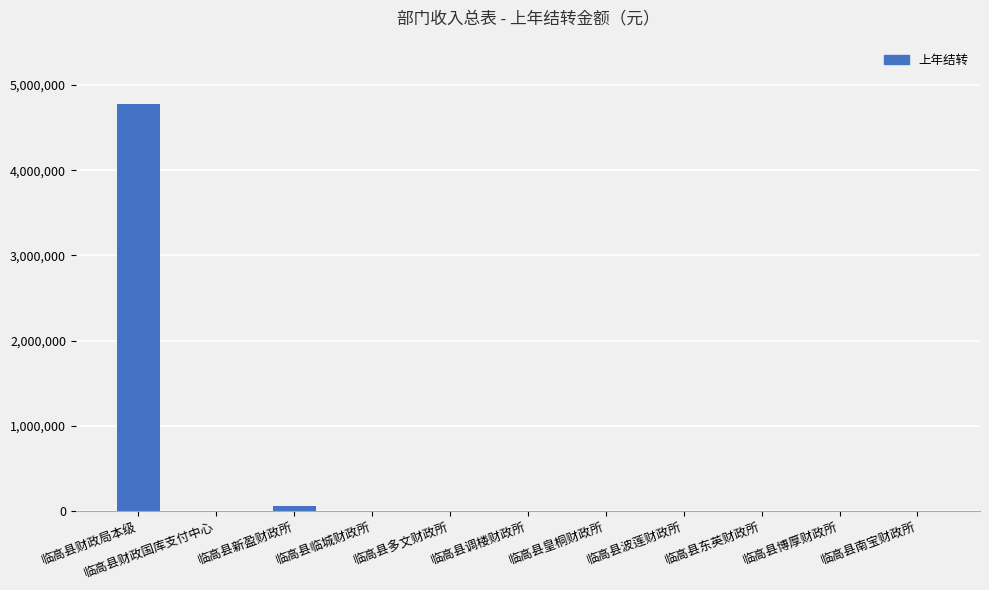

What is the sum of all values?

4848985.1